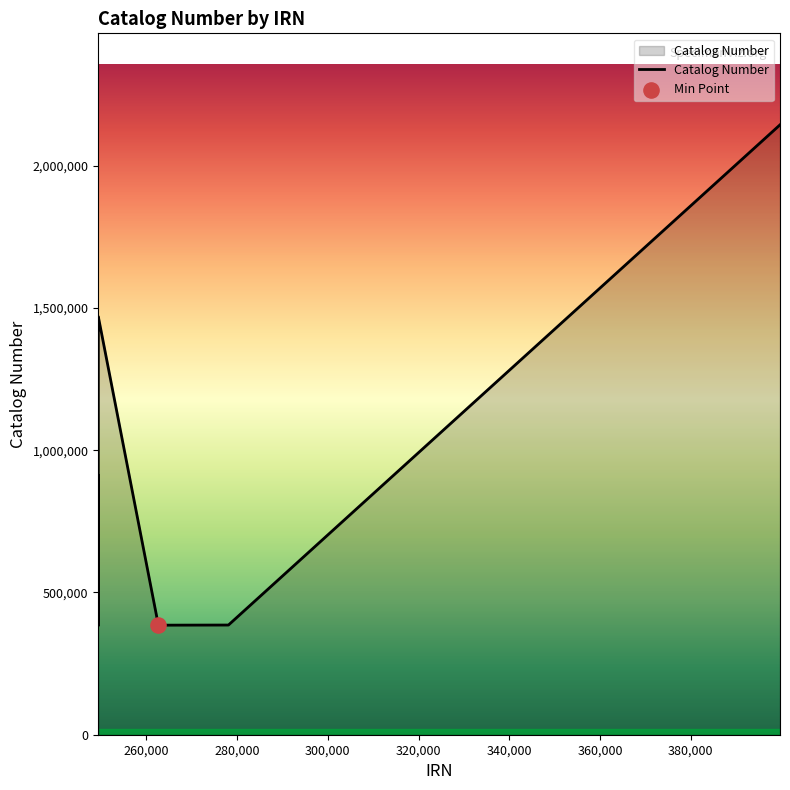

What is the sum of all values?

7537141